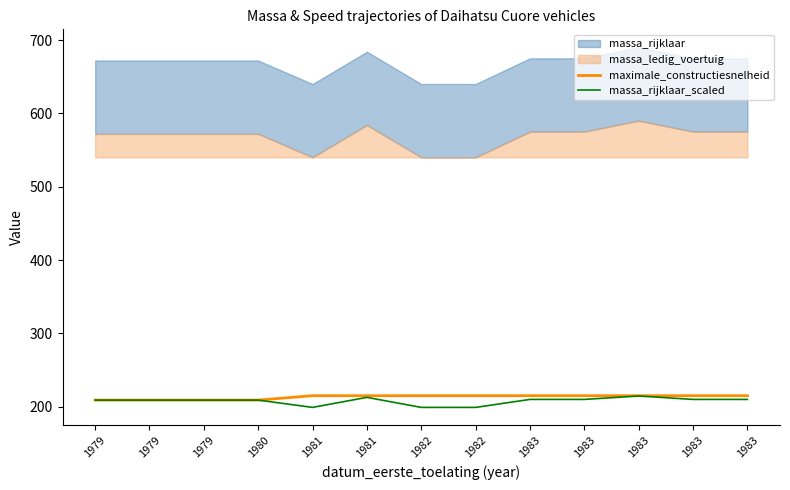

Which series changed the most between 1979 and 1980?

maximale_constructiesnelheid